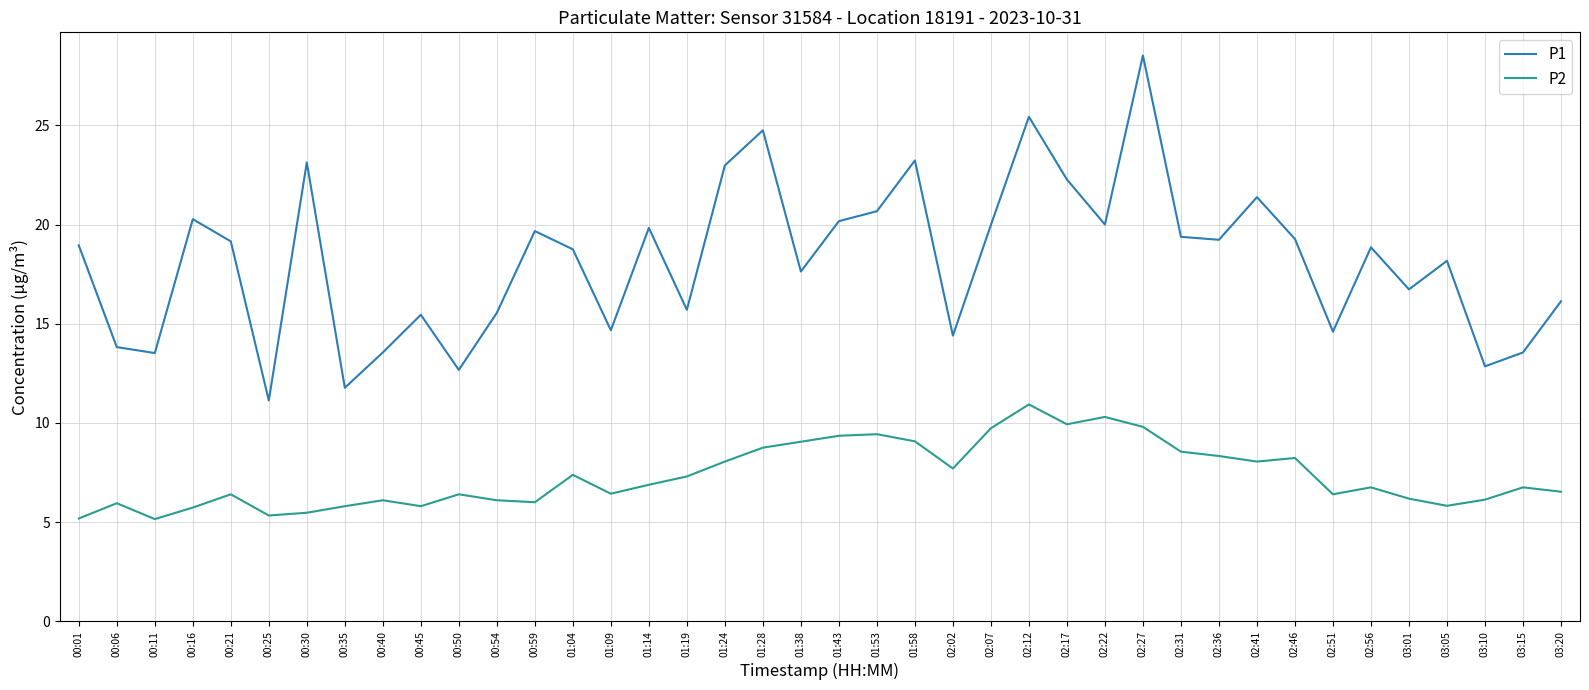

Between 02:36 and 03:01, which series saw the biggest shift?

P1